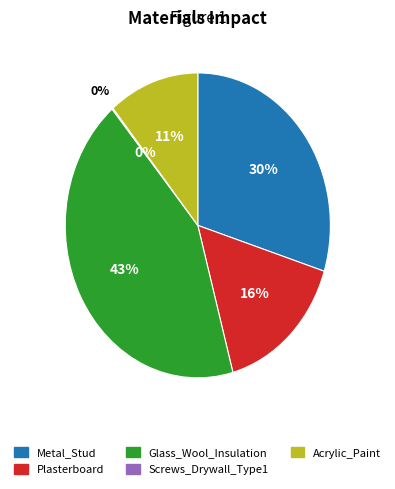

Is it true that Acrylic_Paint is 21% of the pie?

False